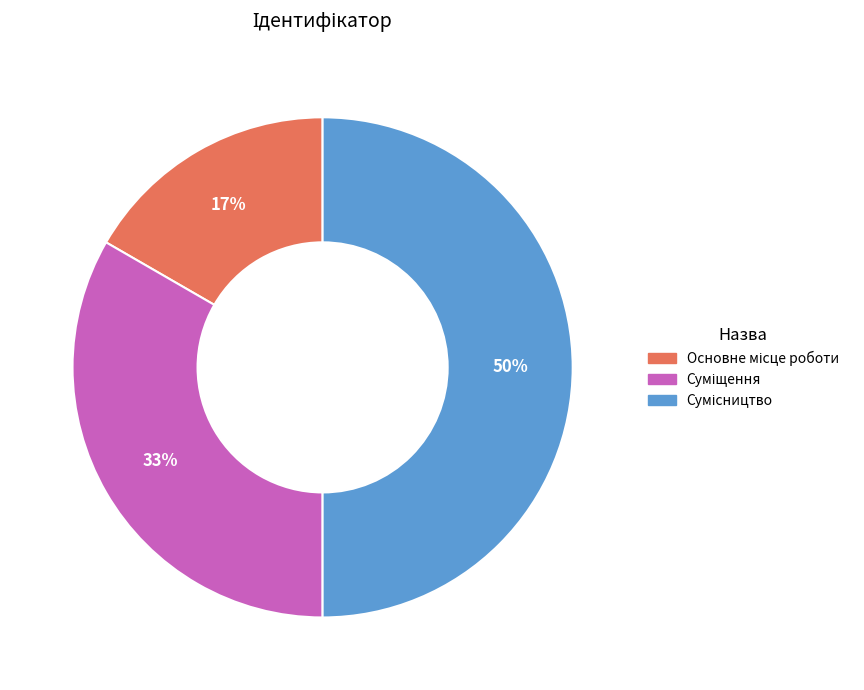

True or false: Сумісництво accounts for 64% of the total.

False